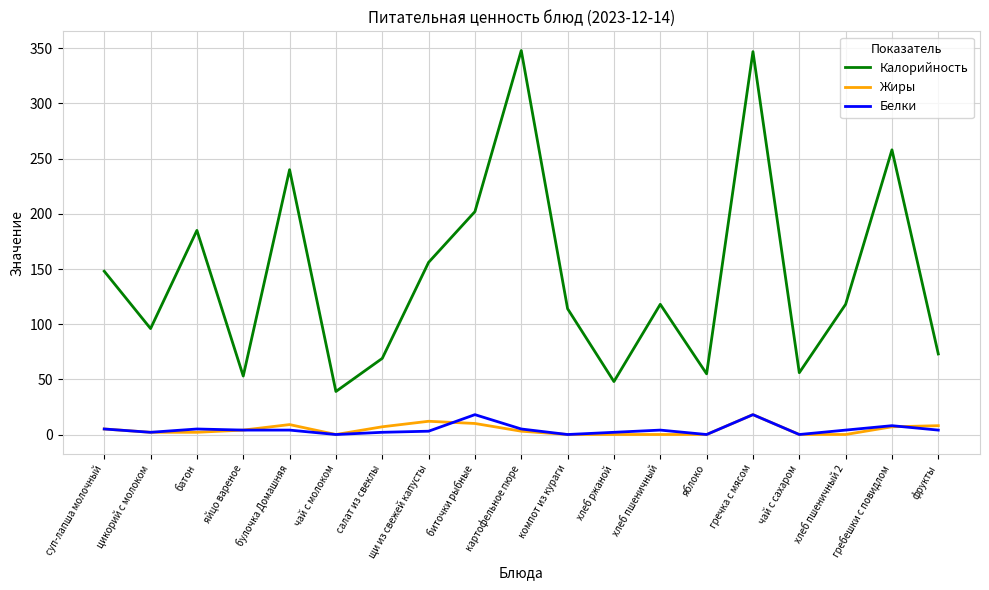

What value does the Калорийность series have at компот из кураги?

114